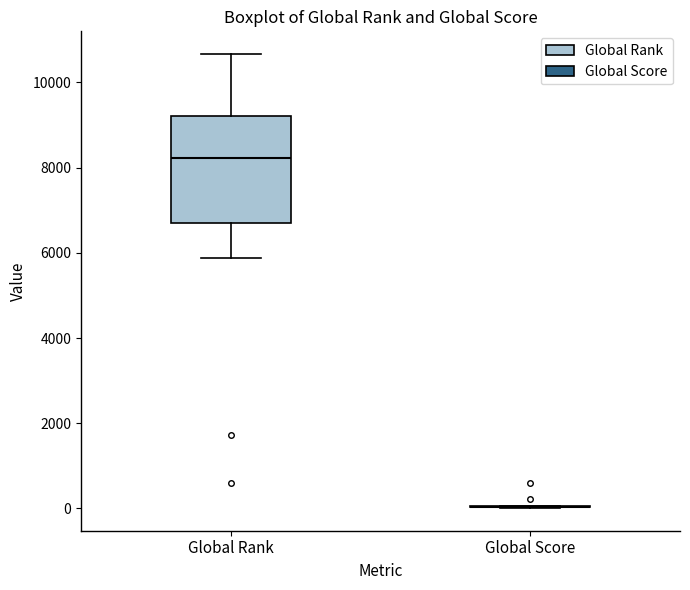

Reading left to right, read every box against the y-axis: the position of its median line, the range the box covers, and the ends of its whiskers. The values are not printed on the chart, so give them approximately, as read against the axis.

Global Rank: median 8200, box 6600 to 9200, whiskers 5800 to 10600
Global Score: box collapsed to a line at 0, whiskers 0 to 0